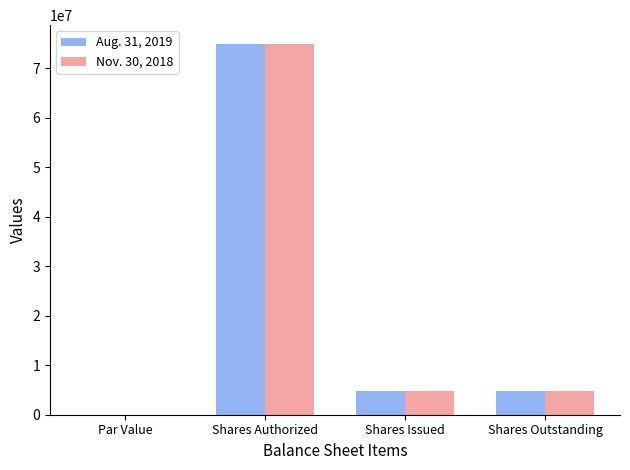

How many groups of bars are there?

4